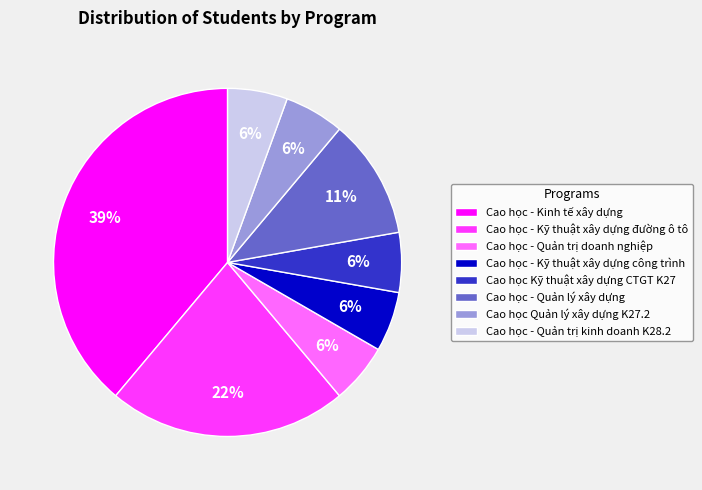

True or false: Cao học - Quản trị doanh nghiệp accounts for 12% of the total.

False